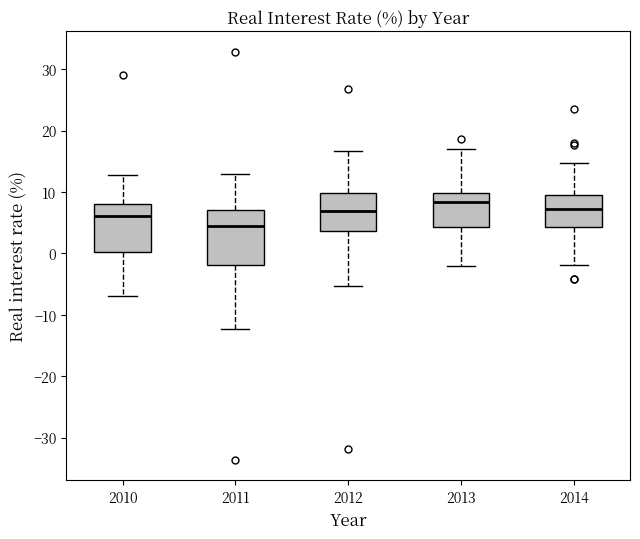

Reading left to right, read every box against the y-axis: the position of its median line, the range the box covers, and the ends of its whiskers. The values are not printed on the chart, so give them approximately, as read against the axis.

2010: median 6, box 0 to 8, whiskers -7 to 13
2011: median 5, box -2 to 7, whiskers -12 to 13
2012: median 7, box 4 to 10, whiskers -5 to 17
2013: median 8, box 4 to 10, whiskers -2 to 17
2014: median 7, box 4 to 9, whiskers -2 to 15